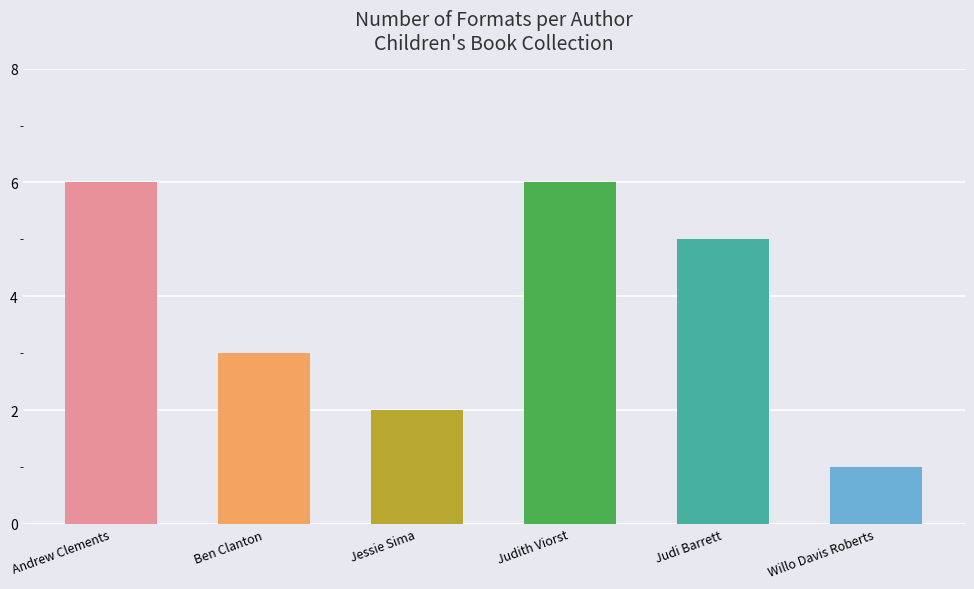

At which label is the value closest to 3?

Ben Clanton